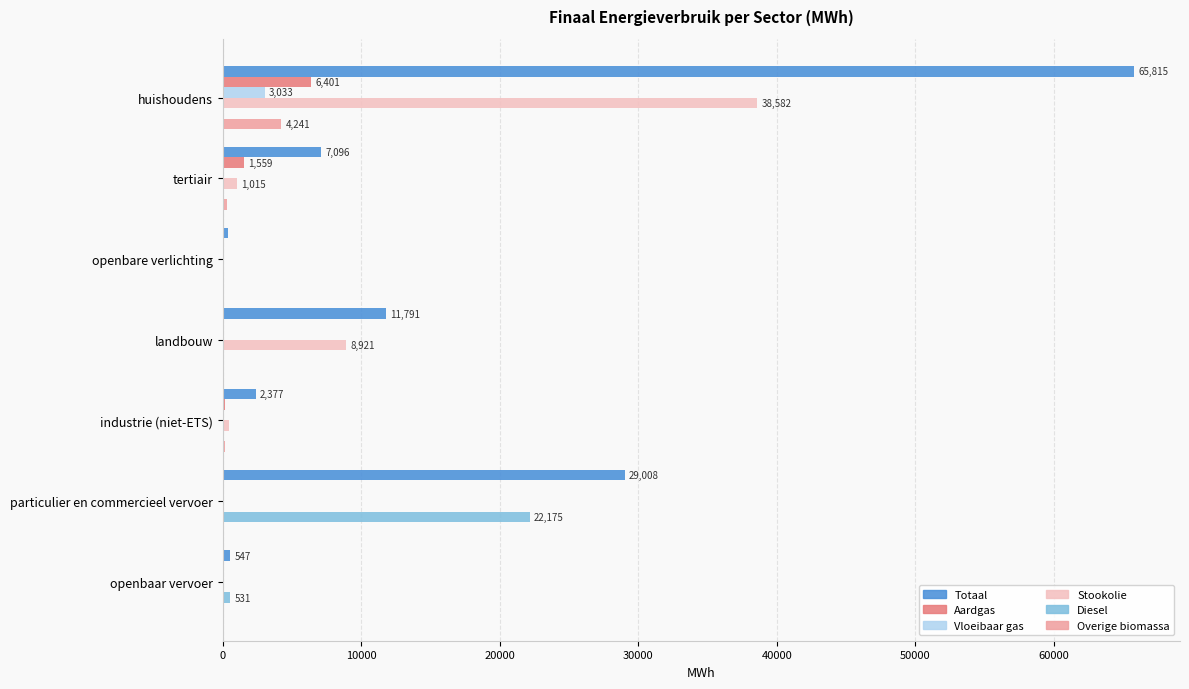

The Vloeibaar gas series shows 0.0 at openbare verlichting. True or false?

True